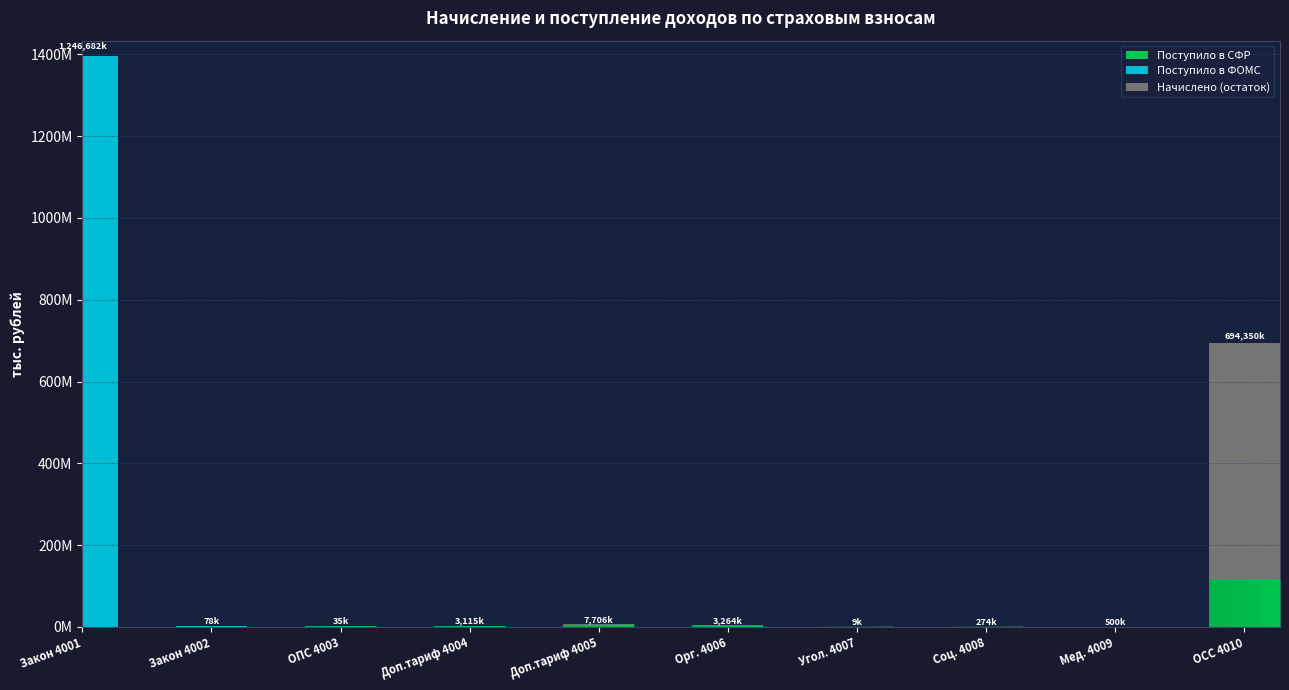

What is the sum of all Начислено (остаток) values?

584607553